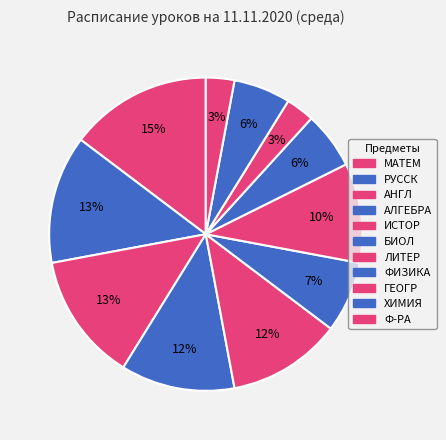

What percentage is NOT represented by МАТЕМ?

85.3%